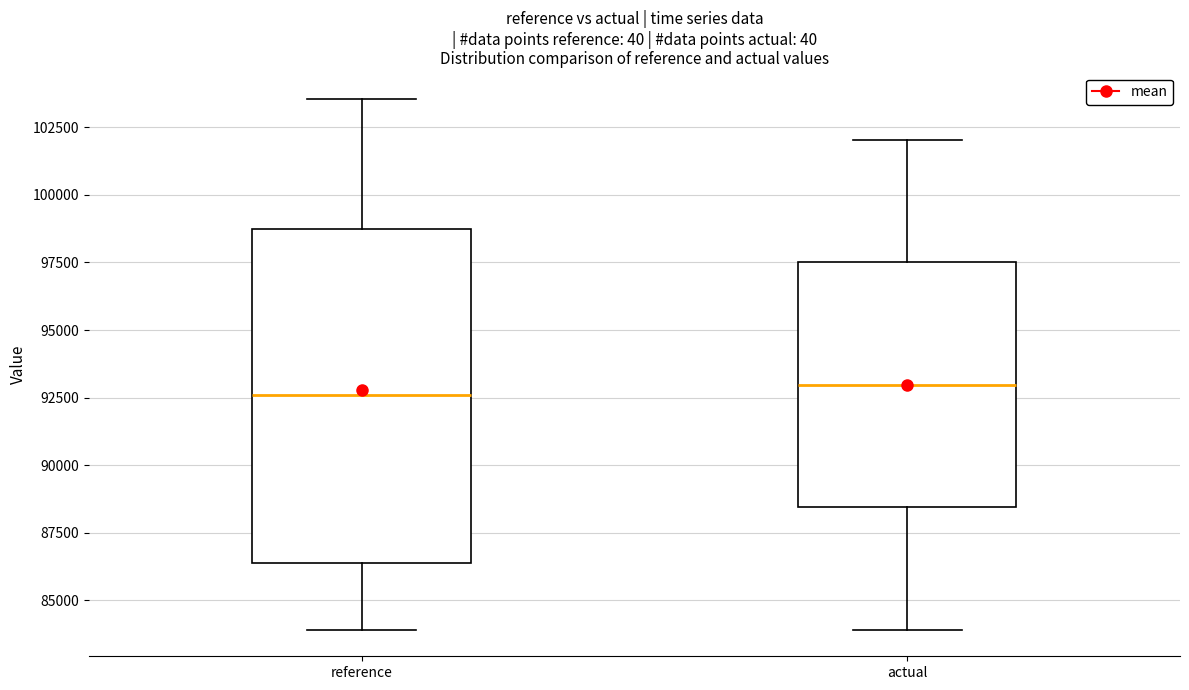

Where does the median line of the box for actual sit on the y-axis? The values are not printed on the chart, so give them approximately, as read against the axis.

93000